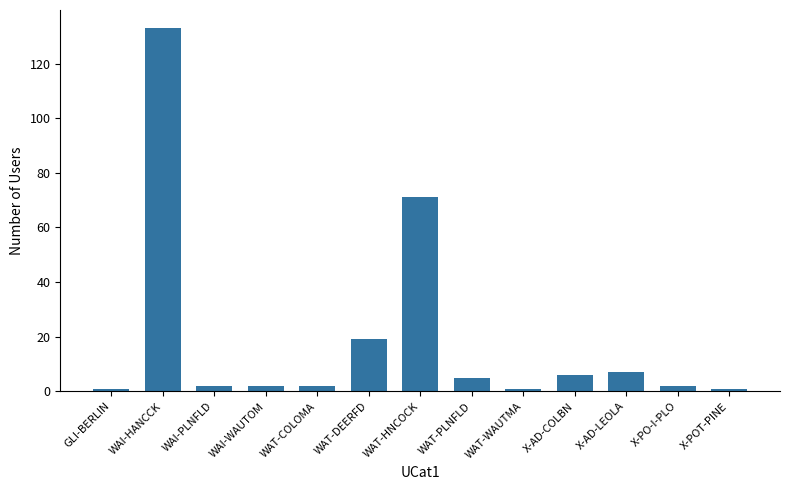

How many data points does each series have?

13